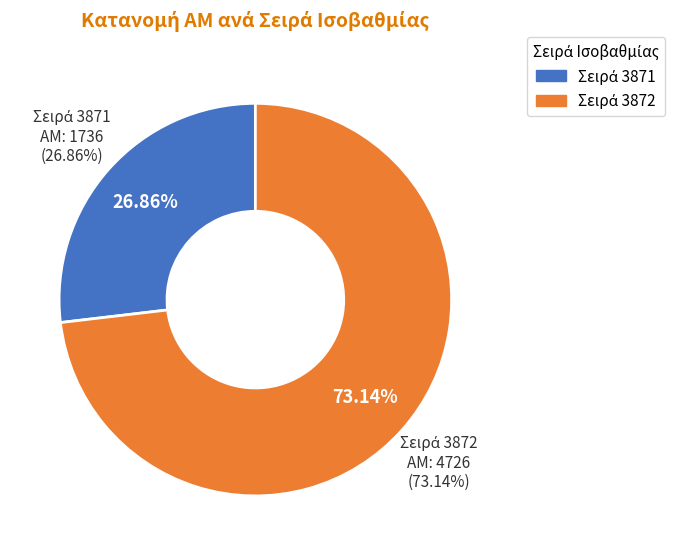

What is the smallest slice in the pie chart?

3871